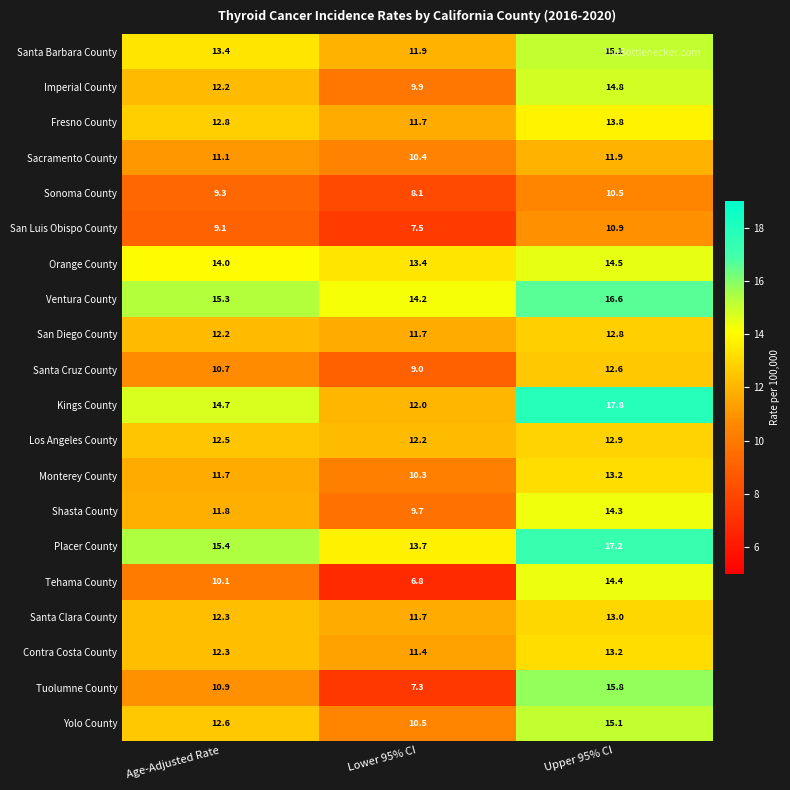

What is the difference between the maximum and minimum values in the Contra Costa County series?

1.8